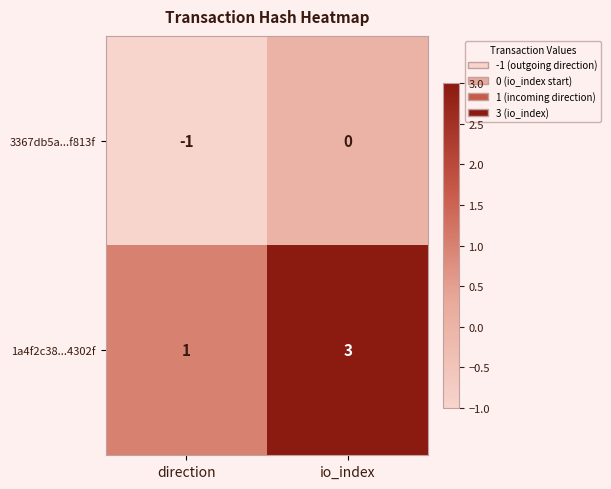

How many categories are shown in the chart?

2